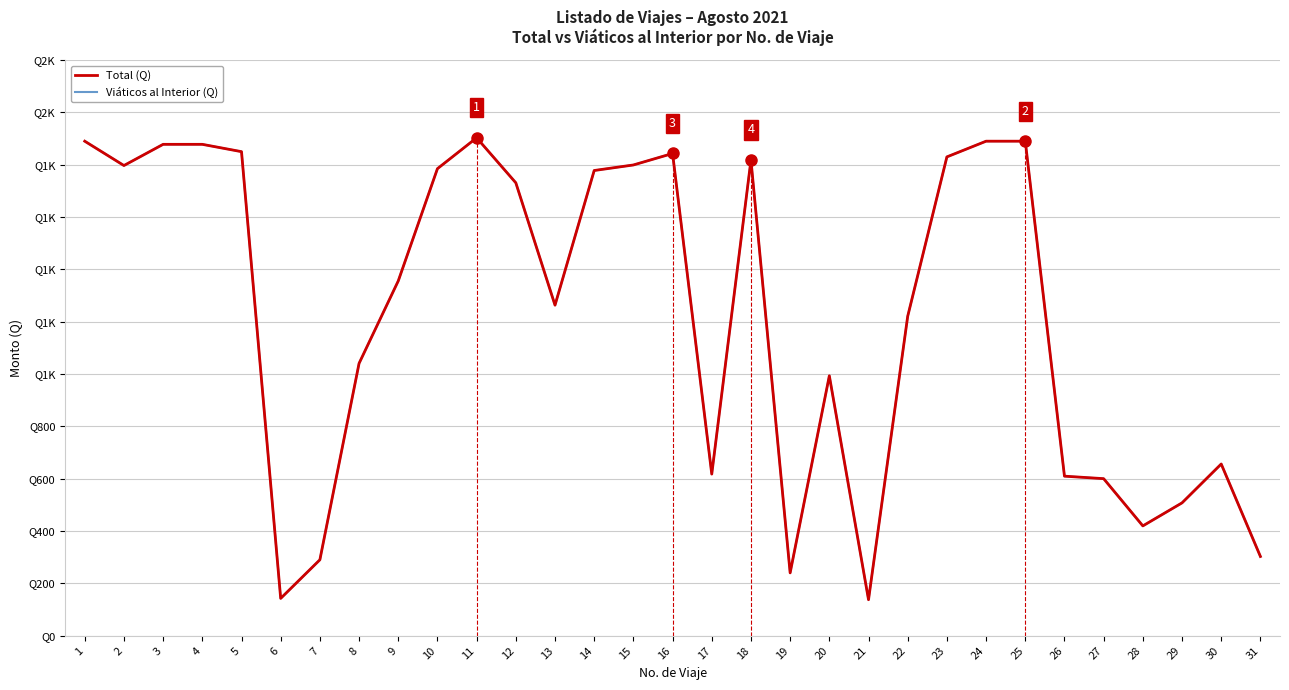

What is the difference between the second highest and second lowest values in the Total (Q) series?

1747.0